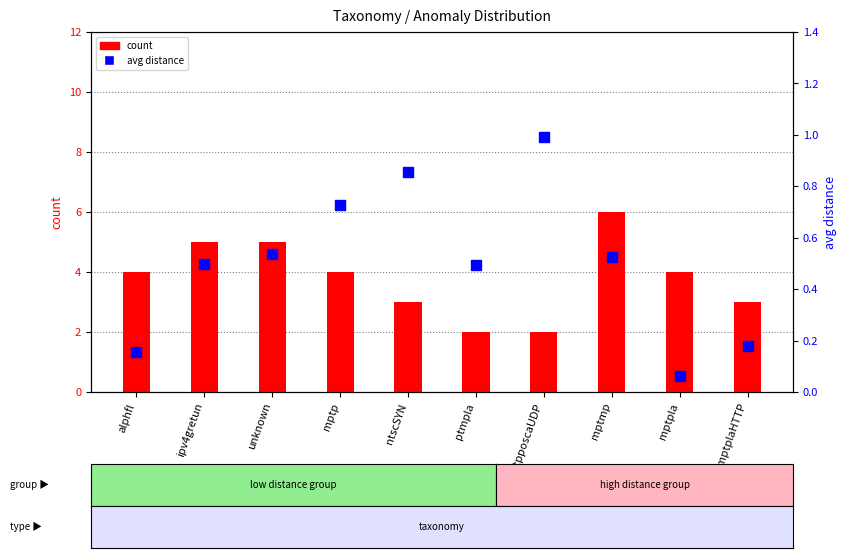

What is the total value across all series at mptplaHTTP?

3.2